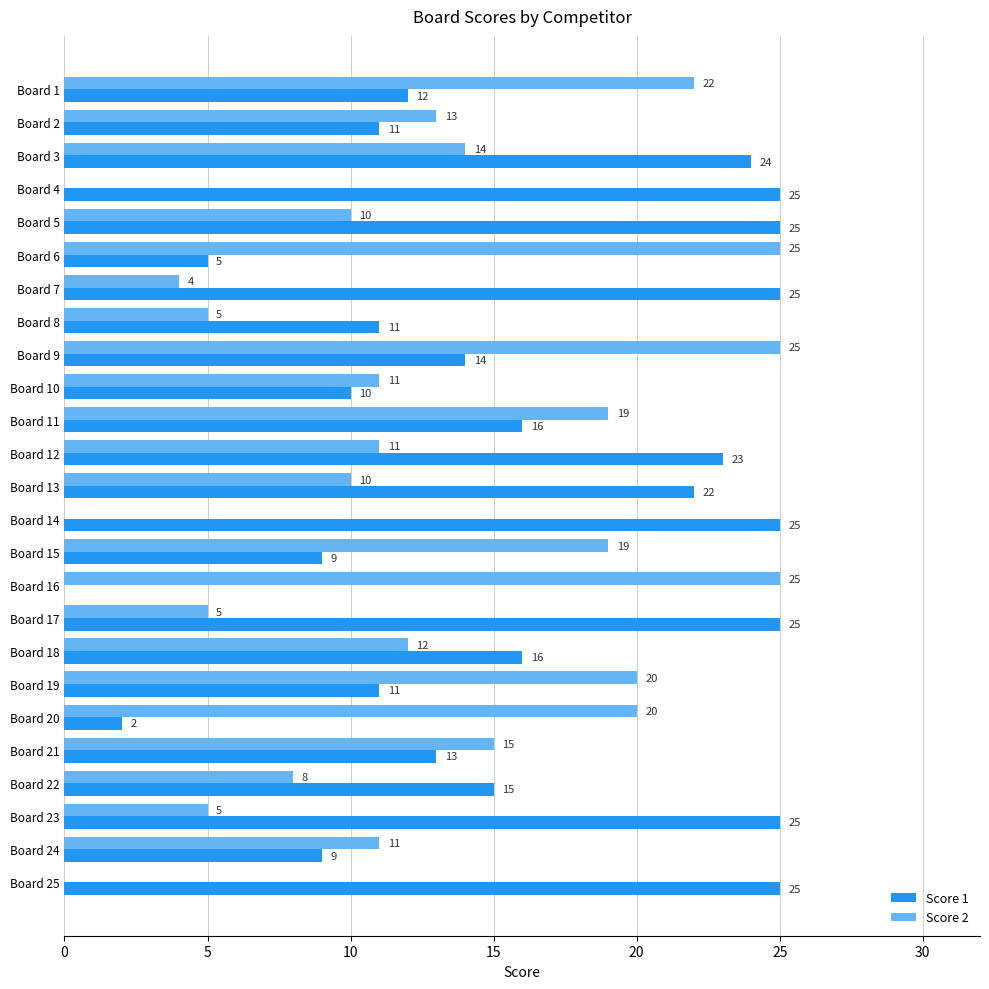

What is the greatest value displayed?

25